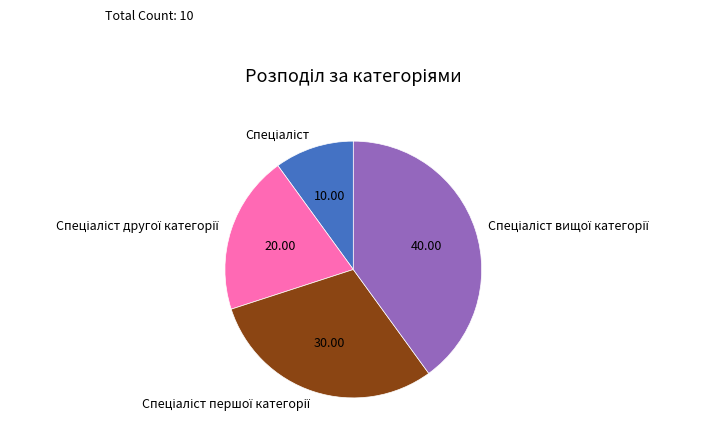

Is there any slice that represents more than half of the pie?

No